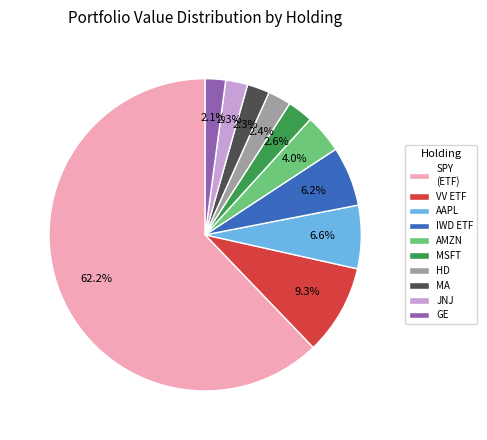

Does any single category account for the majority?

Yes